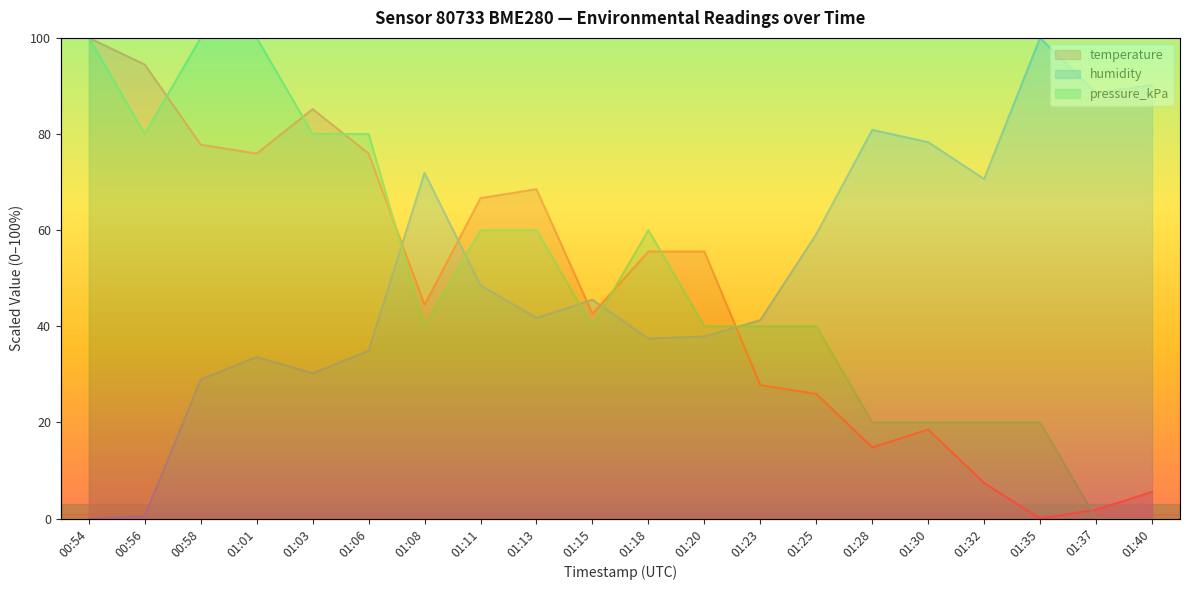

Rank the categories by temperature value from highest to lowest.

00:54, 00:56, 01:03, 00:58, 01:01, 01:06, 01:13, 01:11, 01:18, 01:20, 01:08, 01:15, 01:23, 01:25, 01:30, 01:28, 01:32, 01:40, 01:37, 01:35